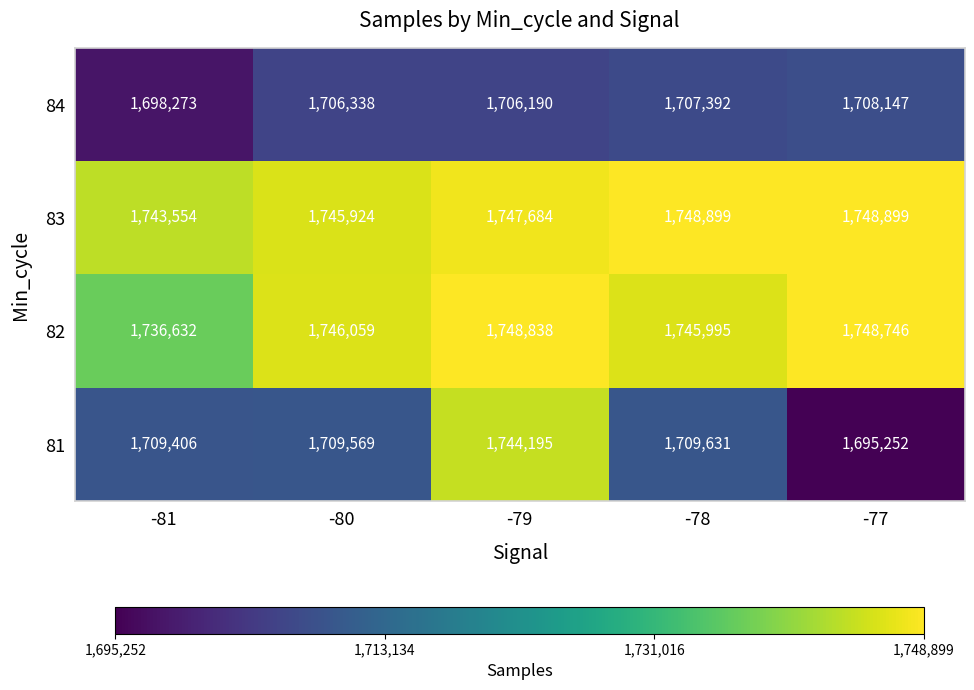

What is the difference between the maximum and minimum values in the 84 series?

9874